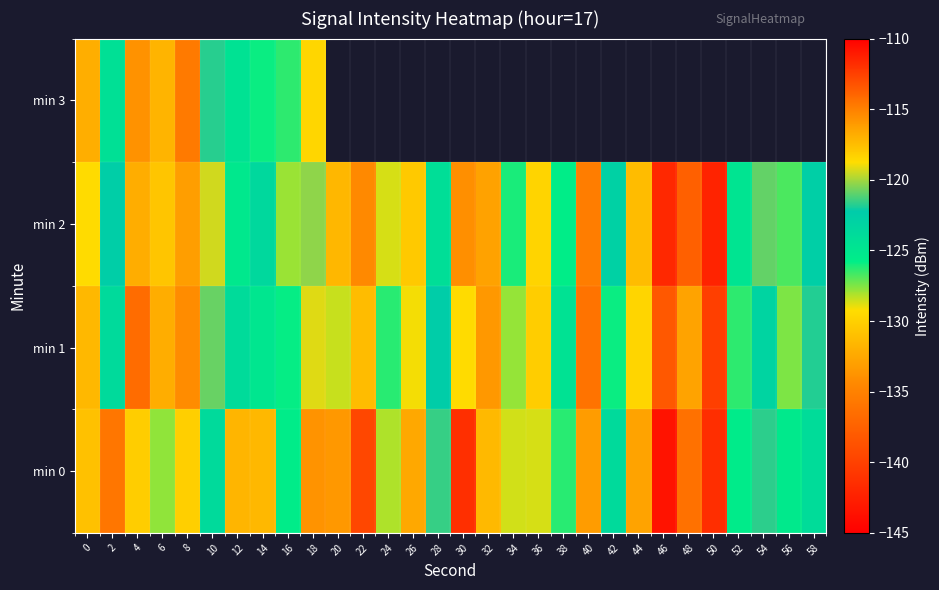

Read the min 0 value at 24.

-128.2